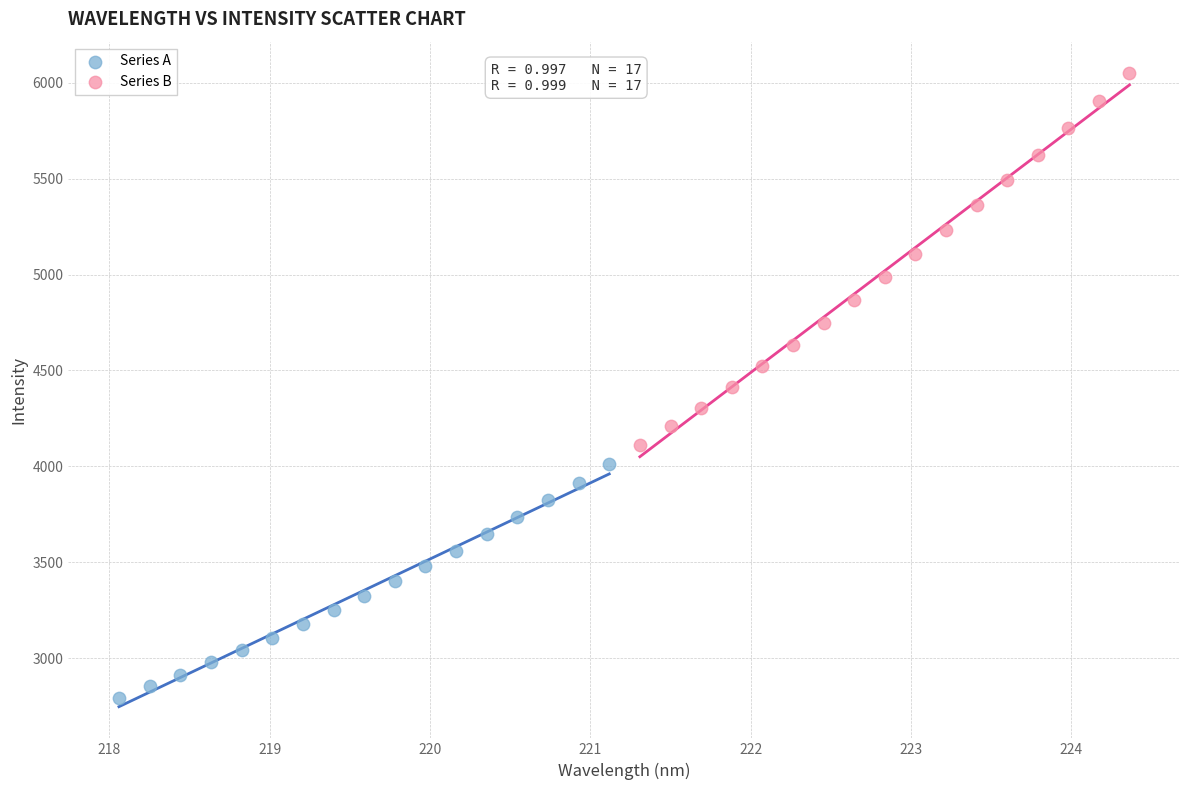

Which series contains the lowest Y value?

Series A